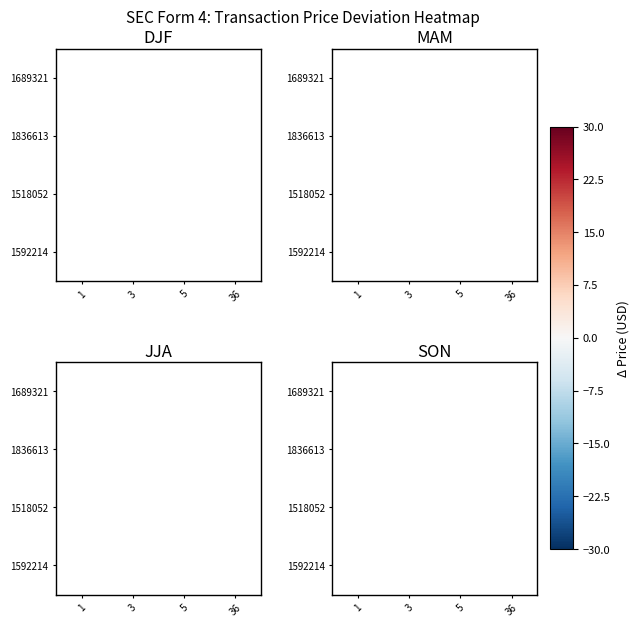

What is the maximum value shown in the chart?

14.5